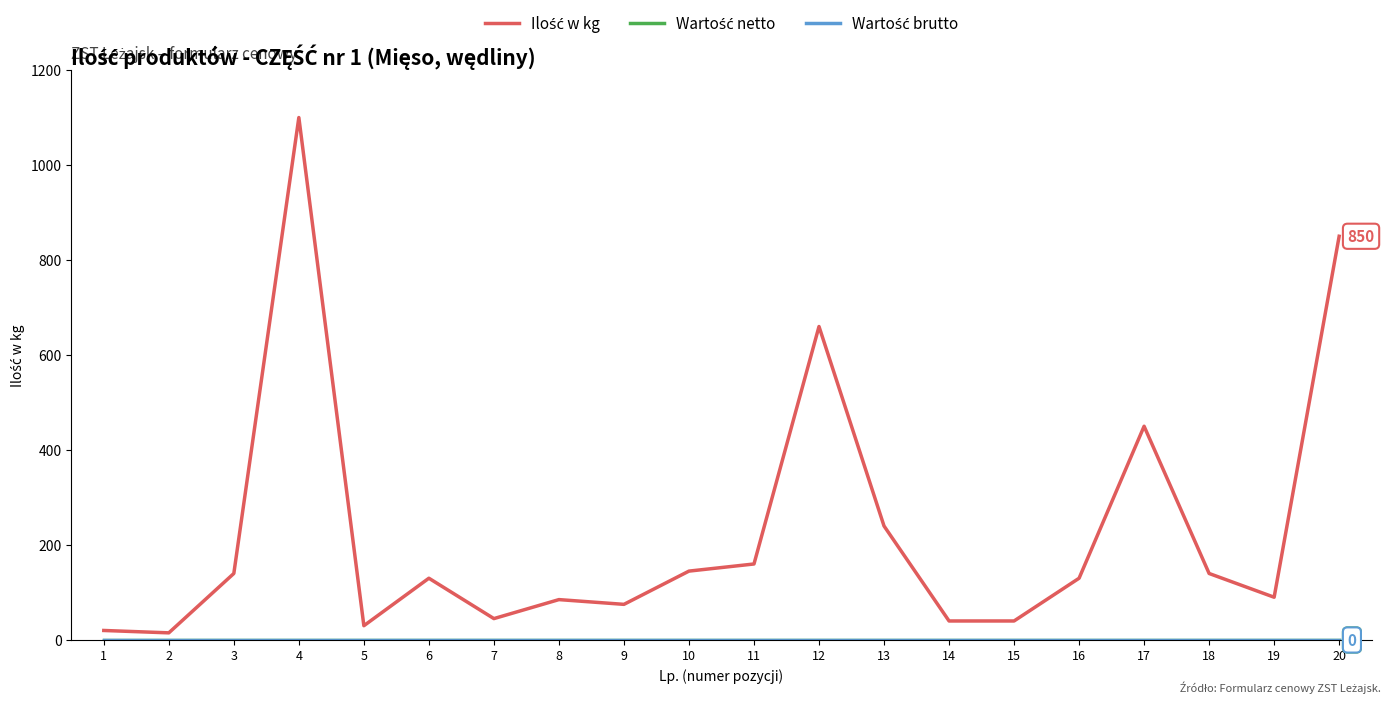

What is the sum of the Ilość w kg values at 10 and 8?

230